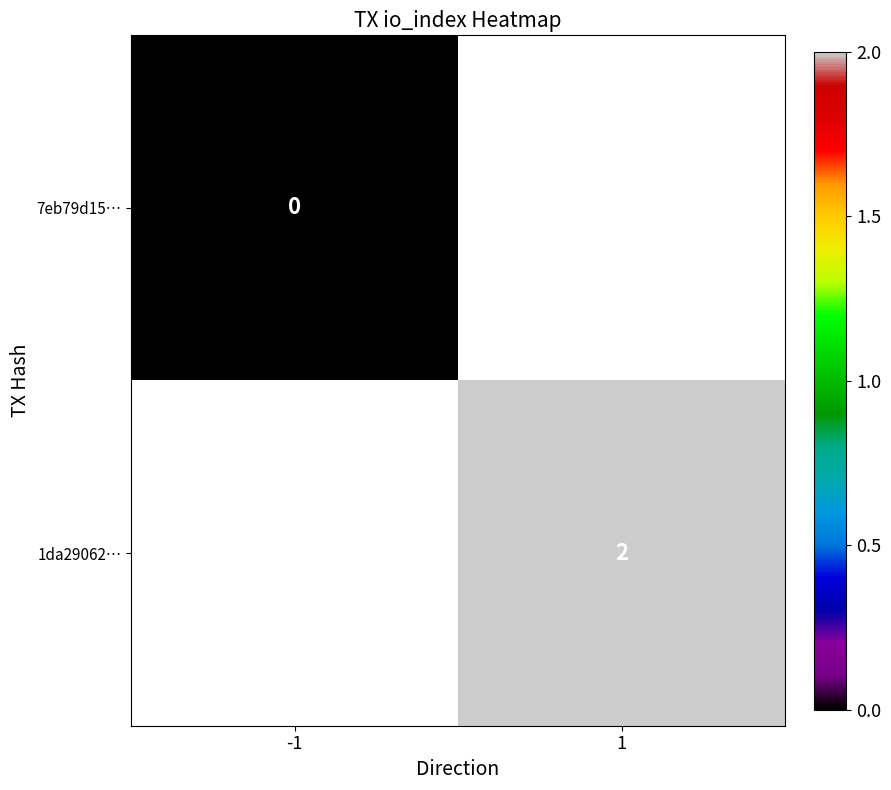

At how many categories does at least one series exceed 1?

1